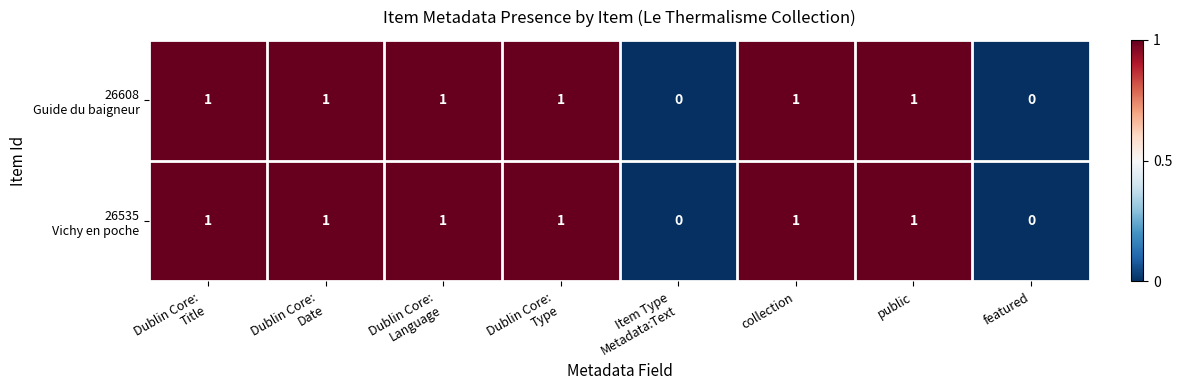

Which label corresponds to the smallest value in the chart?

Item Type
Metadata:Text